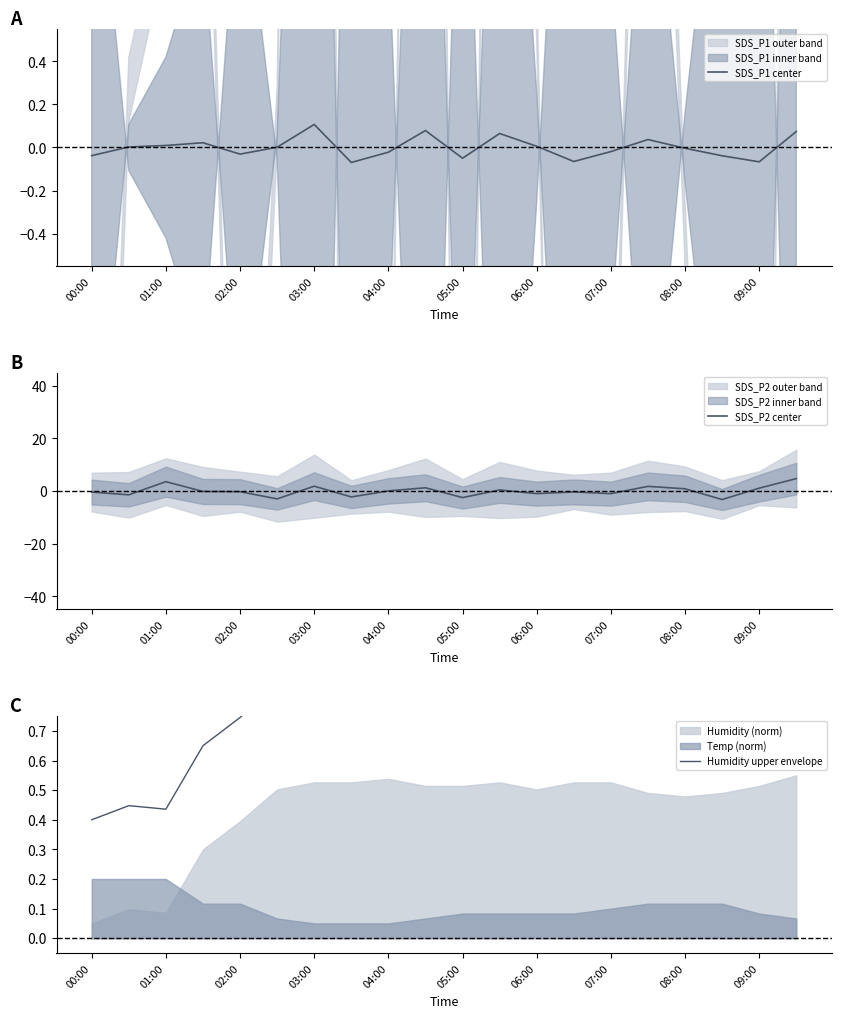

How many values in the SDS_P2 center series exceed 0?

9